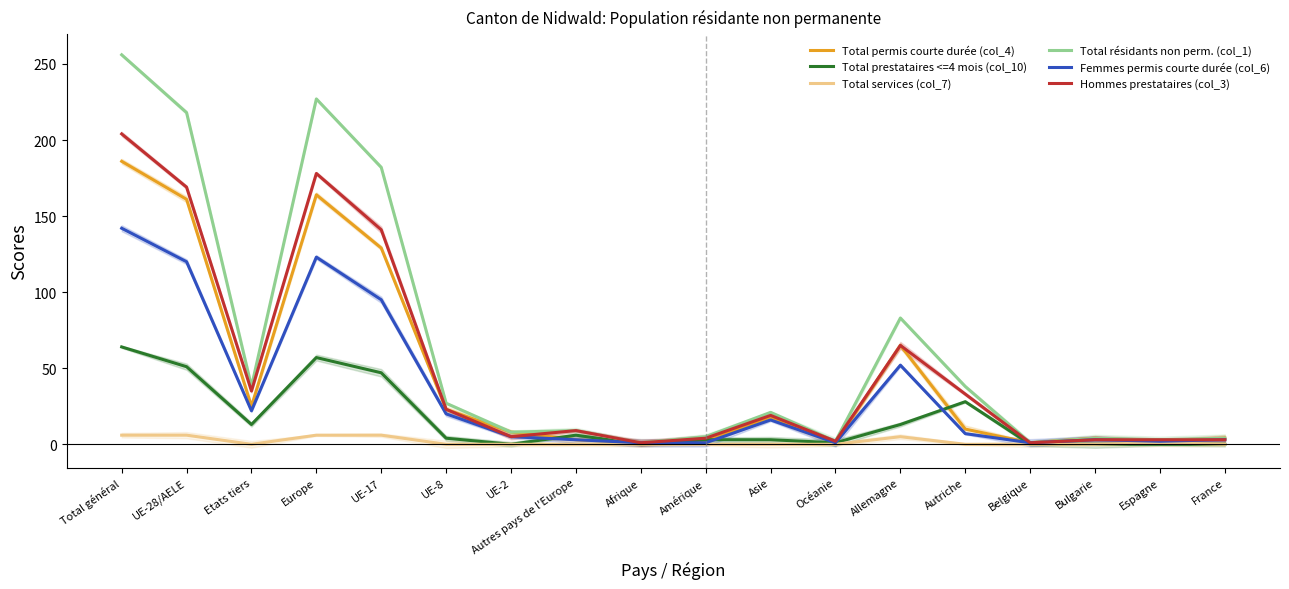

Reading left to right, list all the values displayed in this chart.

Total permis courte durée (col_4): 186	161	25	164	129	23	8	3	1	2	18	1	65	10	1	4	2	4
Total prestataires <=4 mois (col_10): 64	51	13	57	47	4	0	6	0	3	3	1	13	28	0	0	0	0
Total services (col_7): 6	6	0	6	6	0	0	0	0	0	0	0	5	0	0	0	1	0
Total résidants non perm. (col_1): 256	218	38	227	182	27	8	9	1	5	21	2	83	38	1	4	3	4
Femmes permis courte durée (col_6): 142	120	22	123	95	20	5	3	1	1	16	1	52	7	1	3	2	3
Hommes prestataires (col_3): 204	169	35	178	141	23	5	9	1	4	19	2	65	33	1	3	3	3